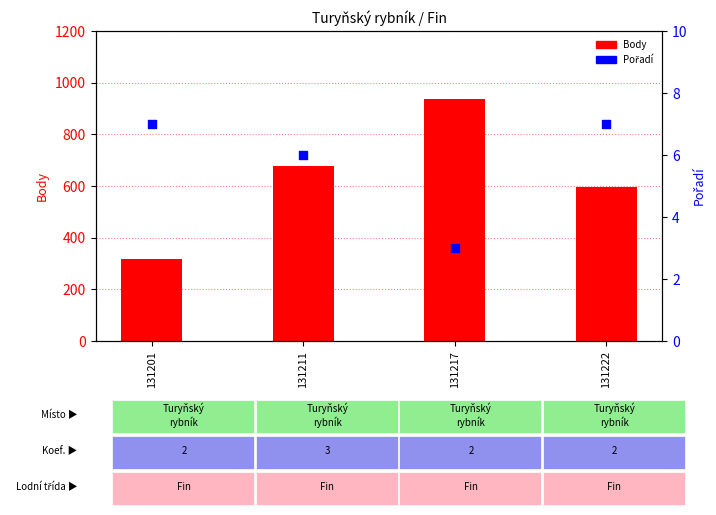

At how many categories does at least one series exceed 402?

3